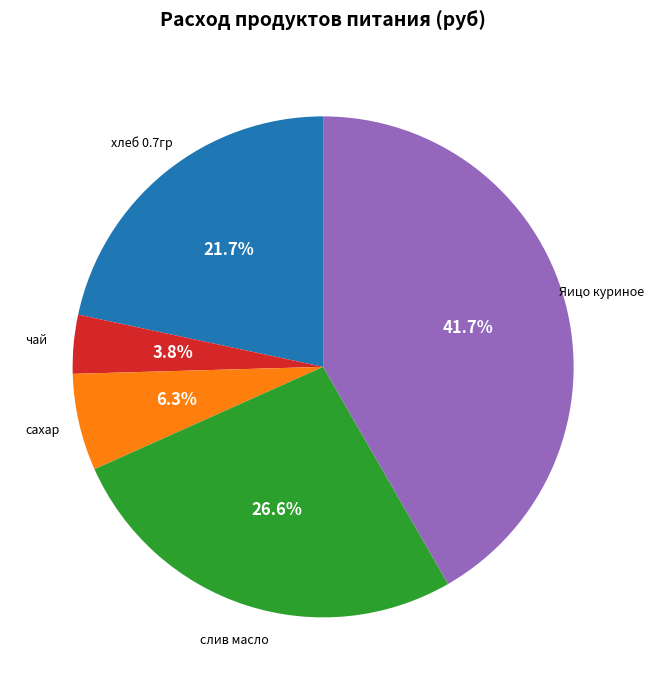

What percentage is the хлеб 0.7гр slice, to the nearest percent?

22%